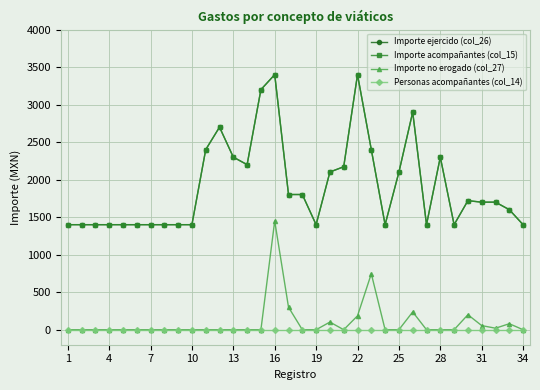

In Importe ejercido (col_26), how many points are lower than both neighbors (excluding endpoints)?

5